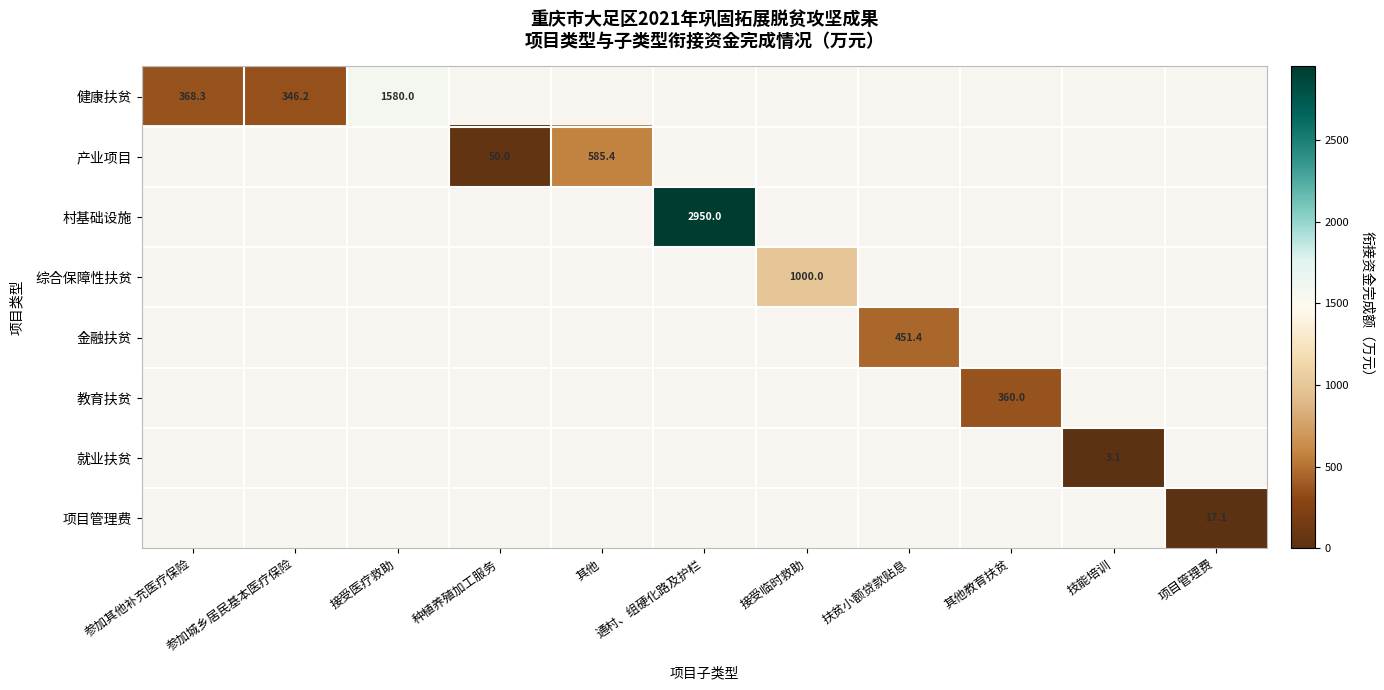

At how many categories does at least one series exceed 922?

3